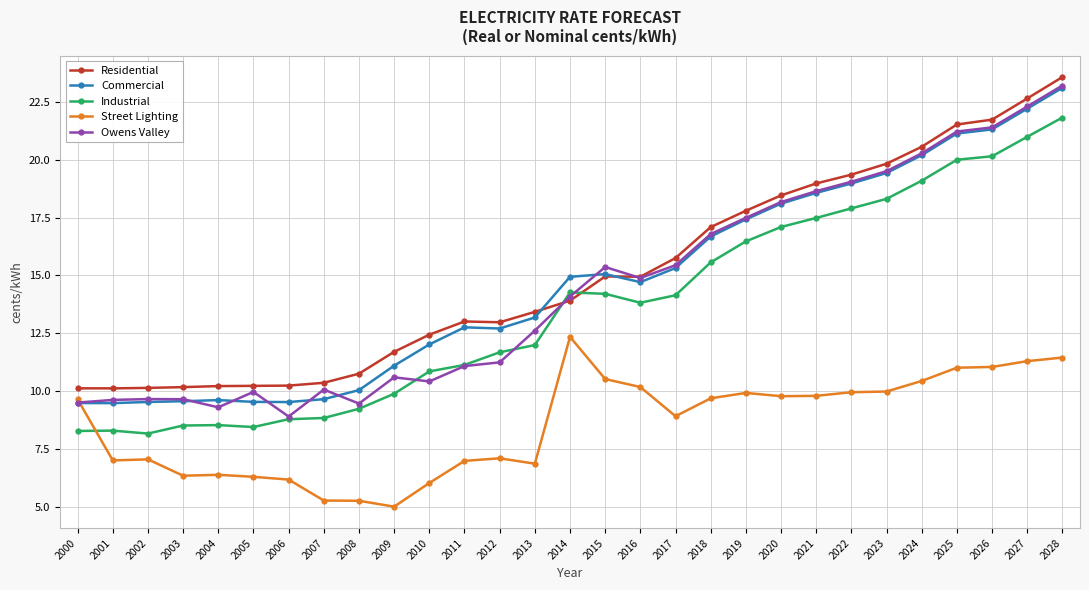

How many values in the Owens Valley series are below 14?

14